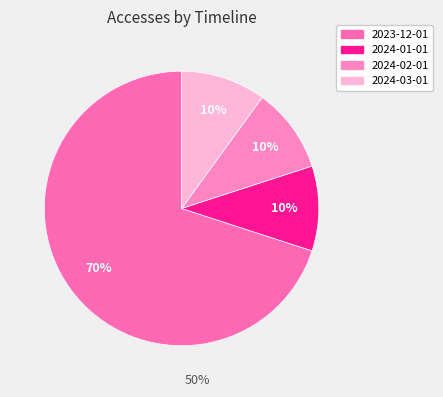

How many segments does this pie chart have?

4